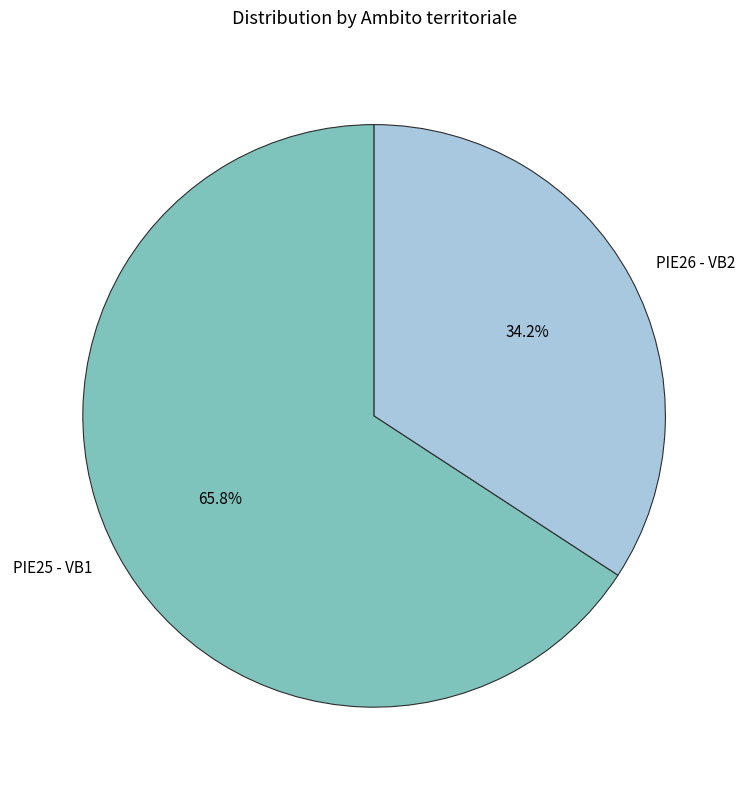

Count the number of slices in the pie.

2